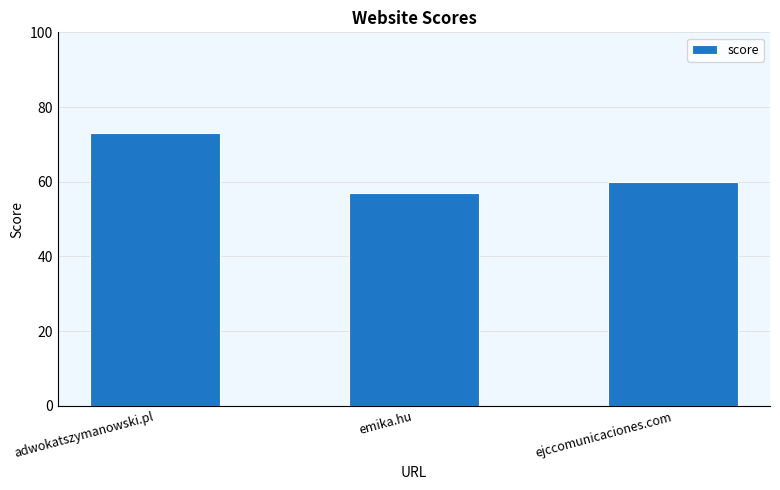

Rank the categories by value from highest to lowest.

adwokatszymanowski.pl, ejccomunicaciones.com, emika.hu